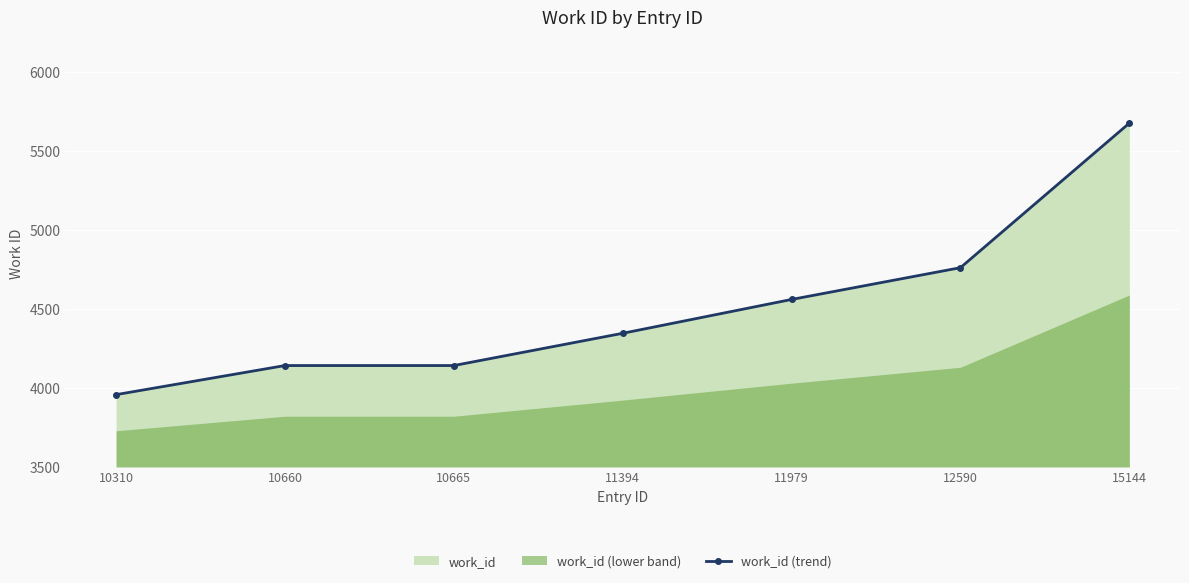

List the labels in order of value, smallest first.

10310, 10660, 10665, 11394, 11979, 12590, 15144